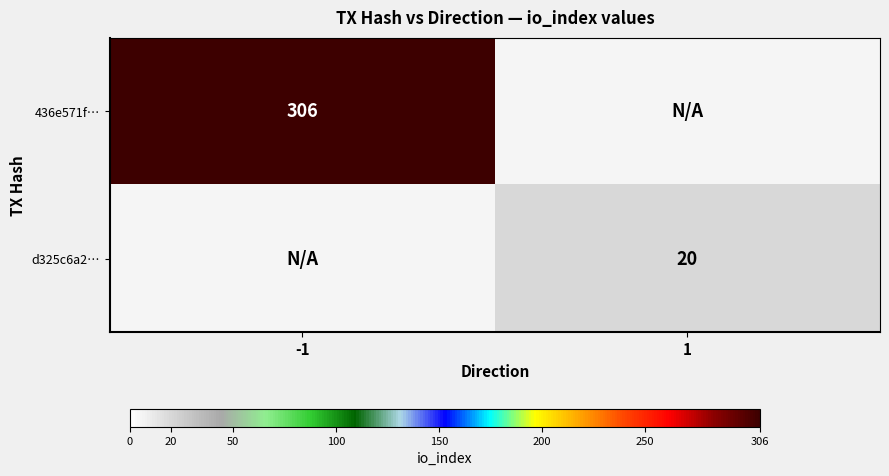

At which category is the sum across all series the highest?

-1